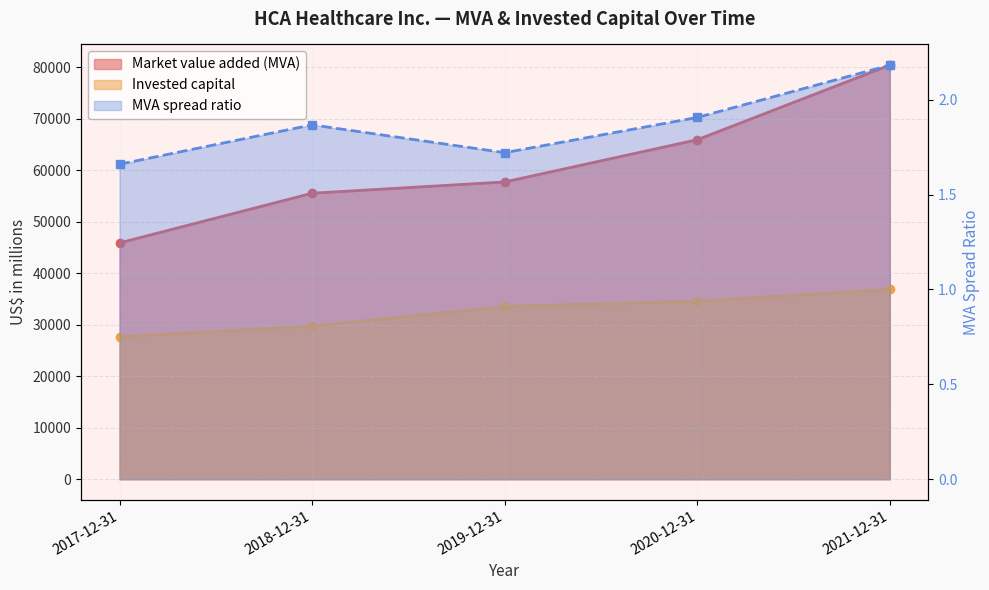

What position from the left is 2020-12-31?

4